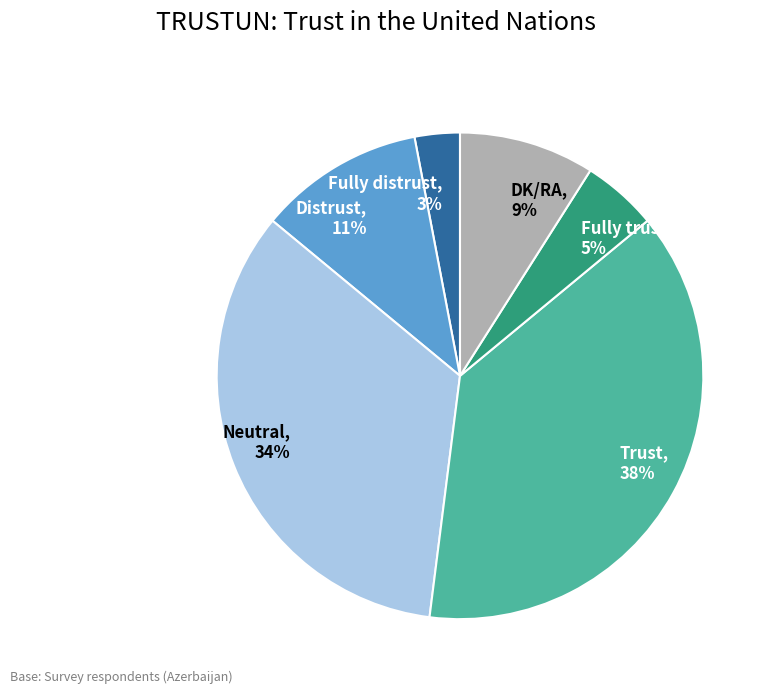

Is the sum of Fully distrust and DK/RA greater than half?

No